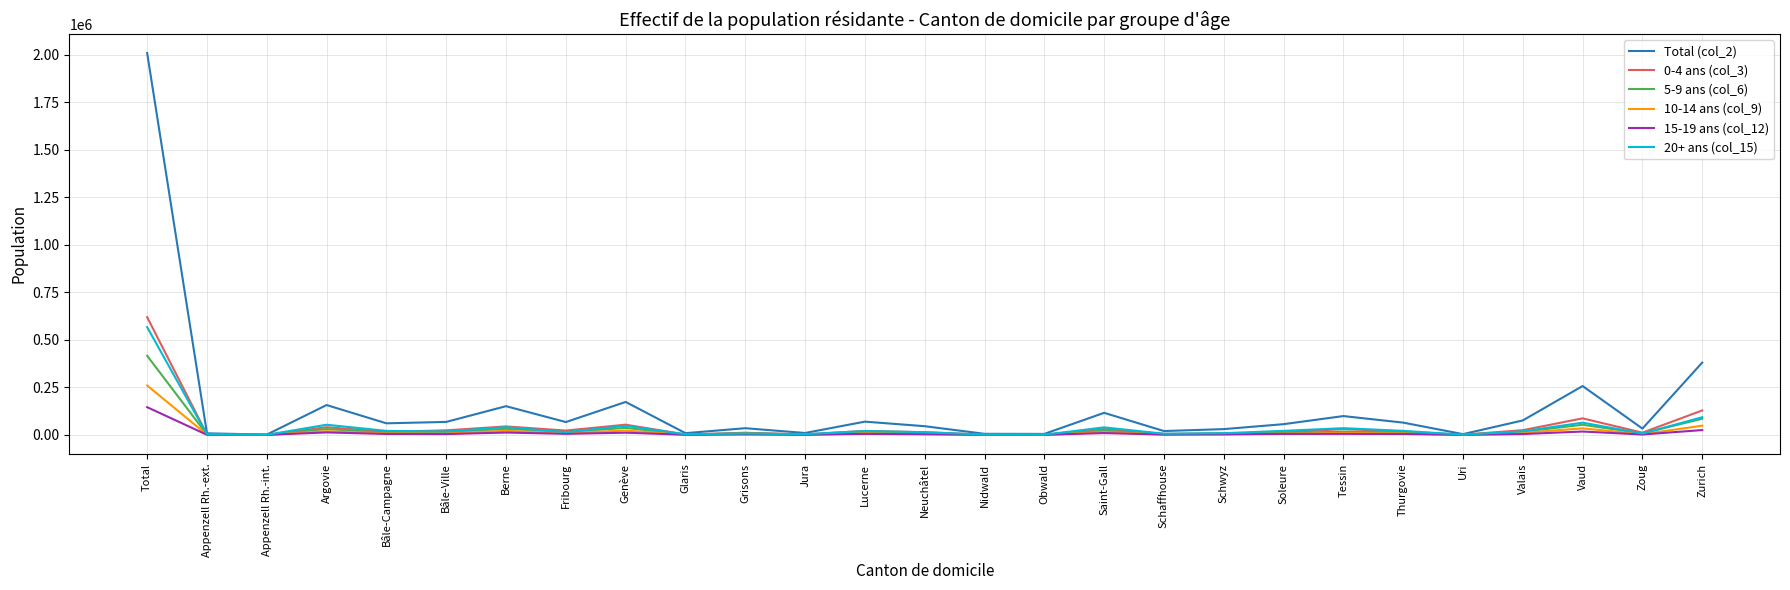

True or false: 0-4 ans (col_3) has more than 2 points higher than both neighbors.

True